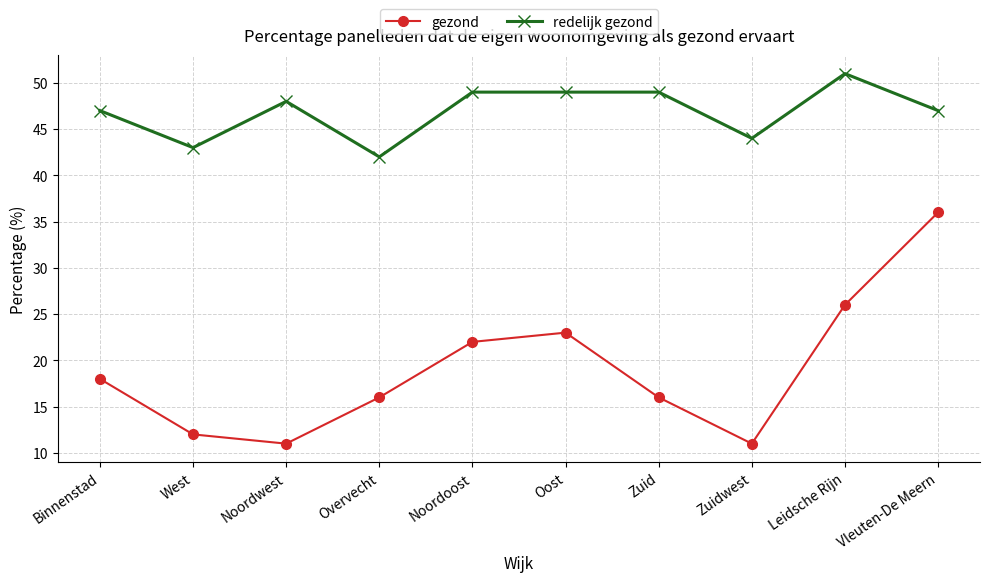

What is the spread (max minus min) of values at Noordoost?

27